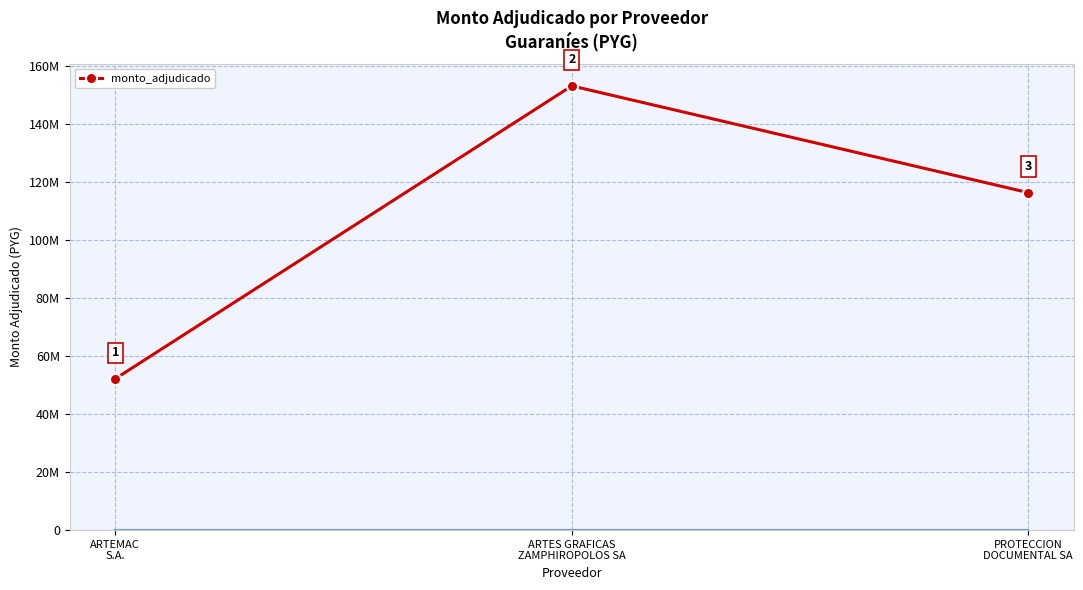

At which category does the chart reach its peak across all series?

ARTES GRAFICAS
ZAMPHIROPOLOS SA